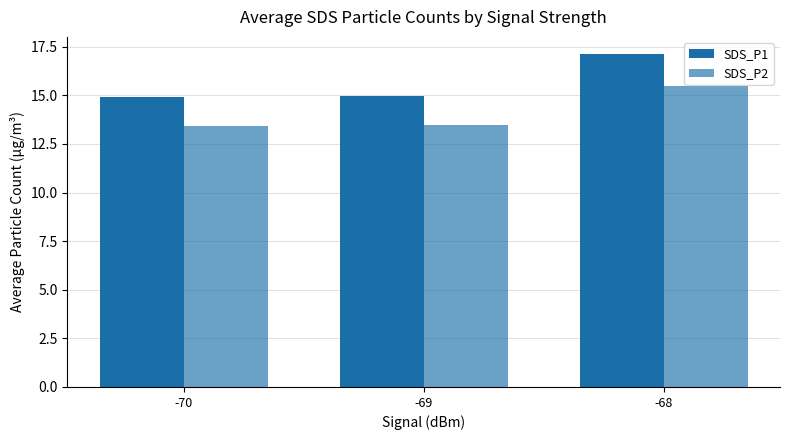

Count the number of data series in this chart.

2